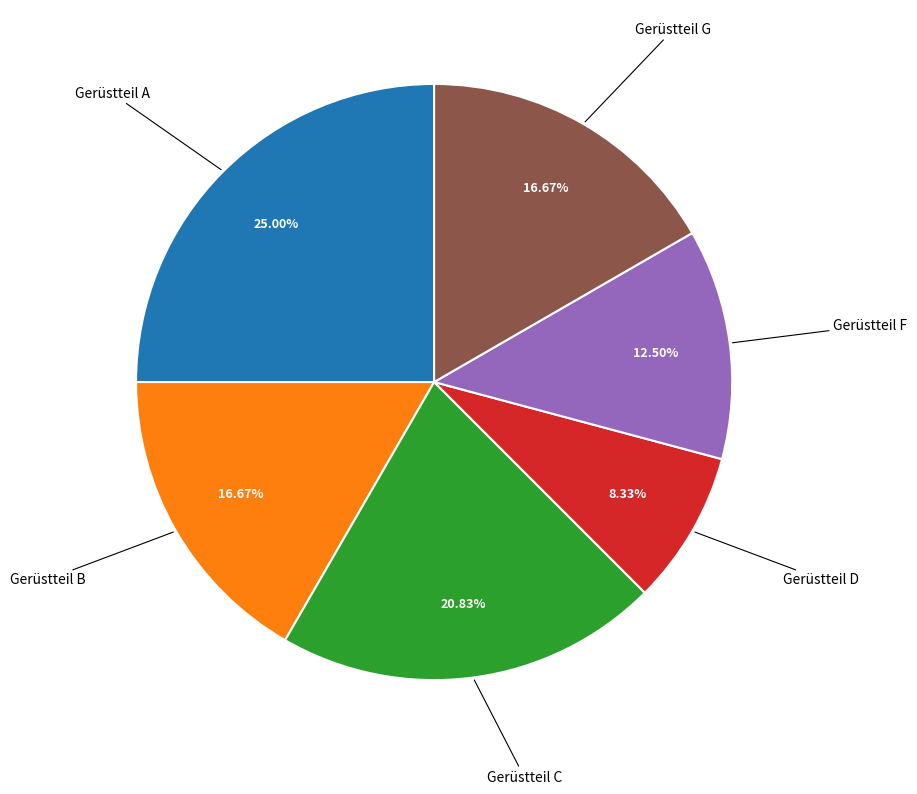

Does any single category account for the majority?

No